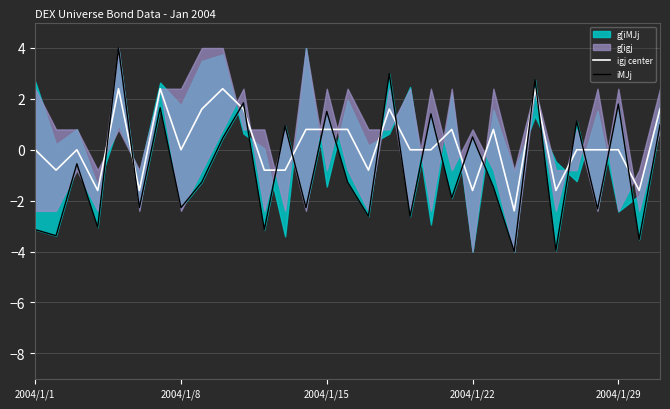

What is the sum of the igj center values at 2004/1/8 and 2004/1/22?

-1.6